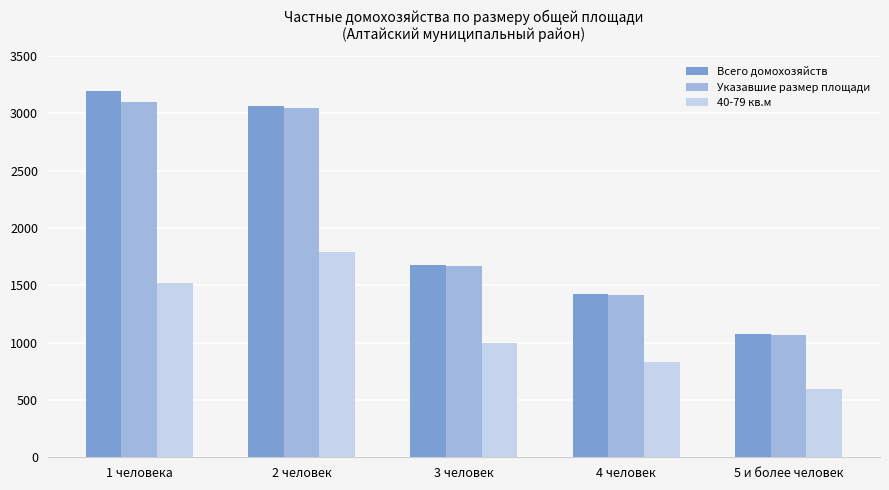

How many groups of bars are there?

5